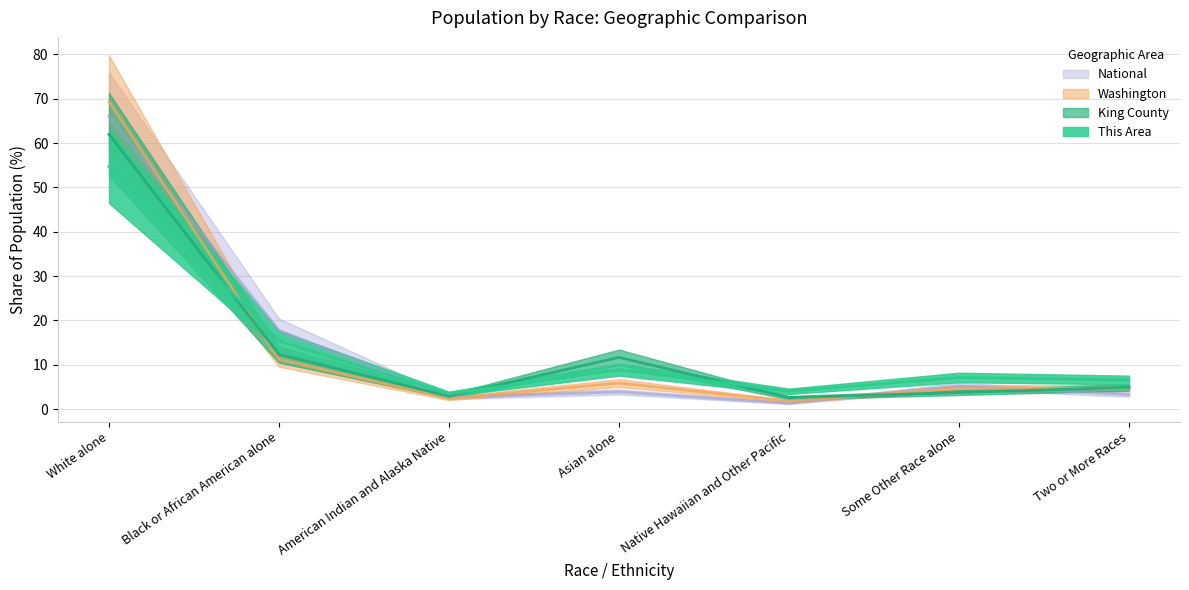

True or false: This Area has more than 2 interior local peaks.

False